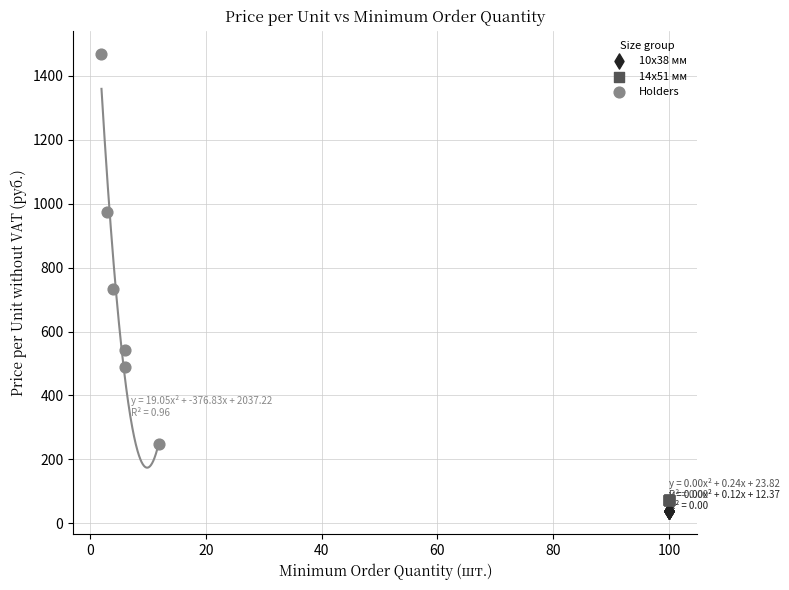

What are all the series names shown in the legend?

10x38 мм, 14x51 мм, Holders